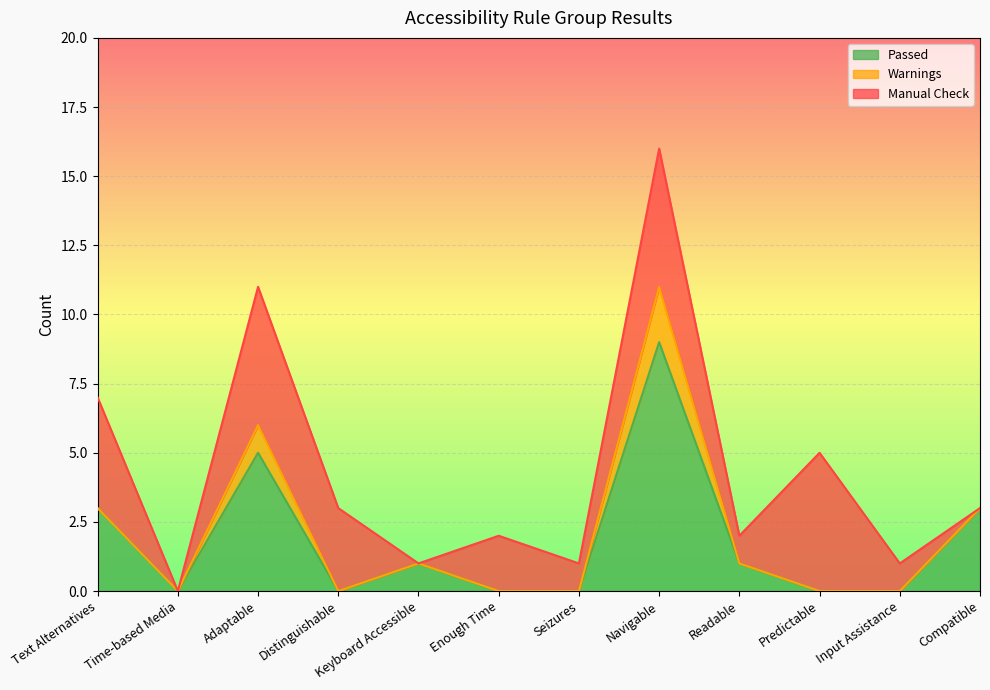

Is the value of Manual Check at Predictable greater than the value of Warnings at Keyboard Accessible?

Yes